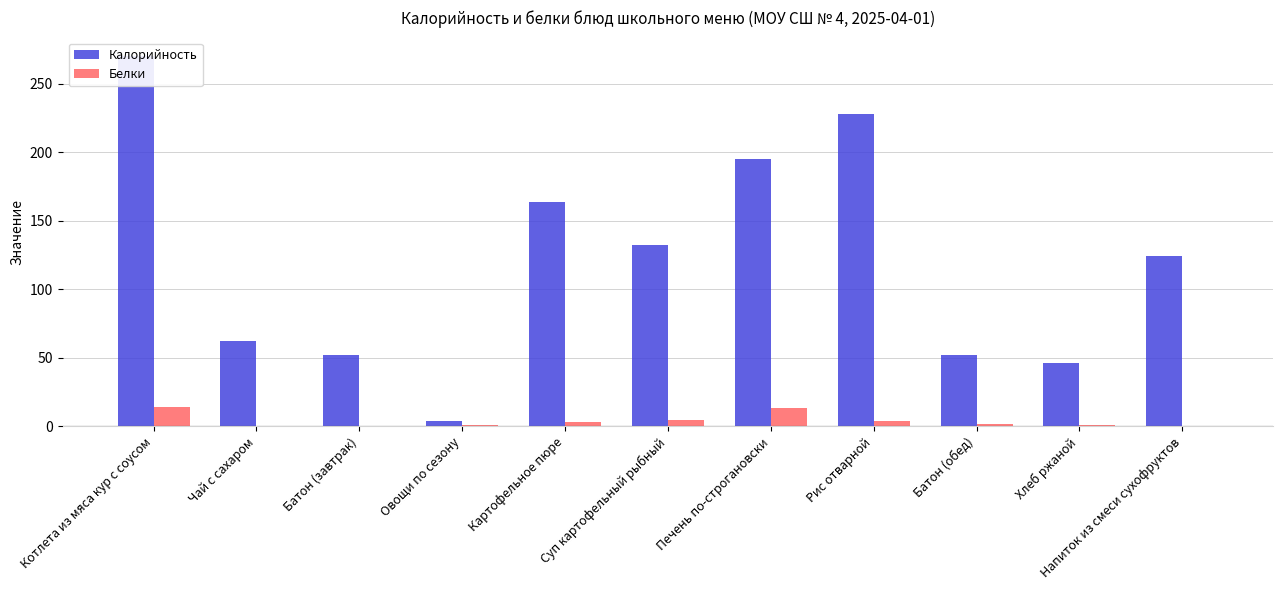

What is the value of the Калорийность bar at the 1st from the left?

270.0